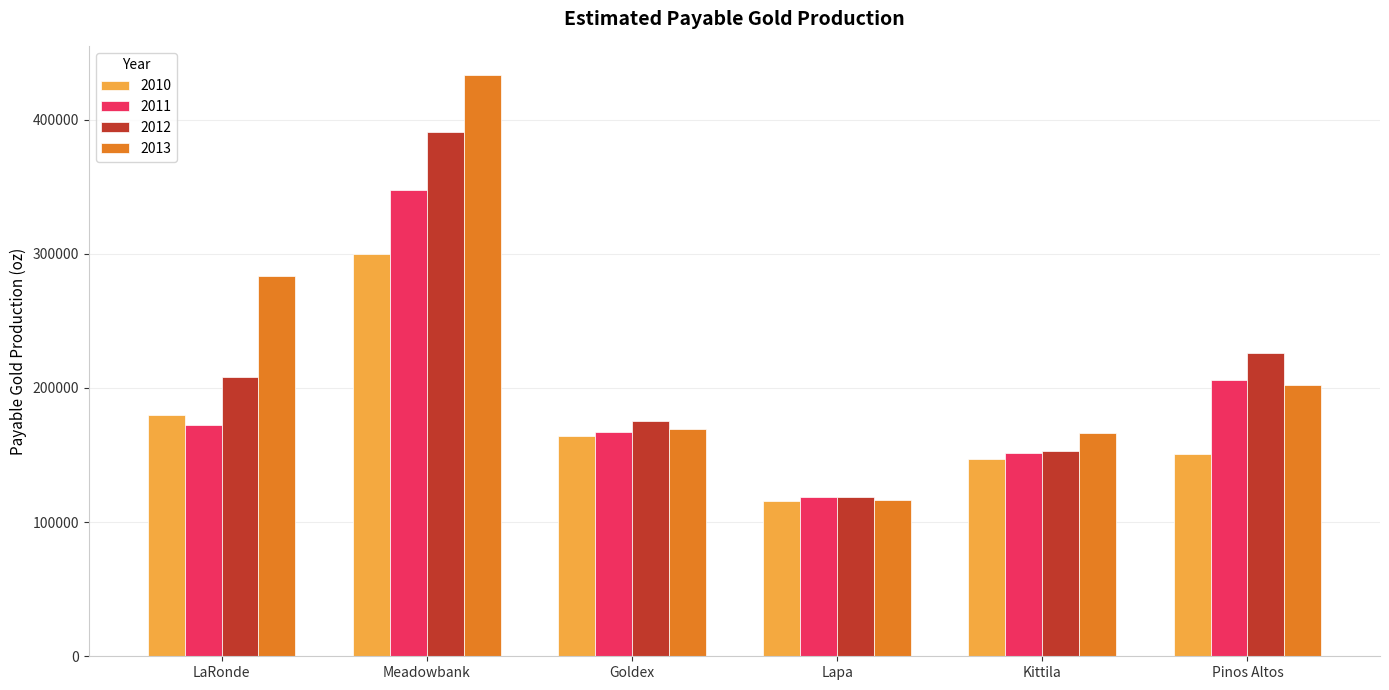

Is it true that 2012 equals 218002 at Kittila?

False